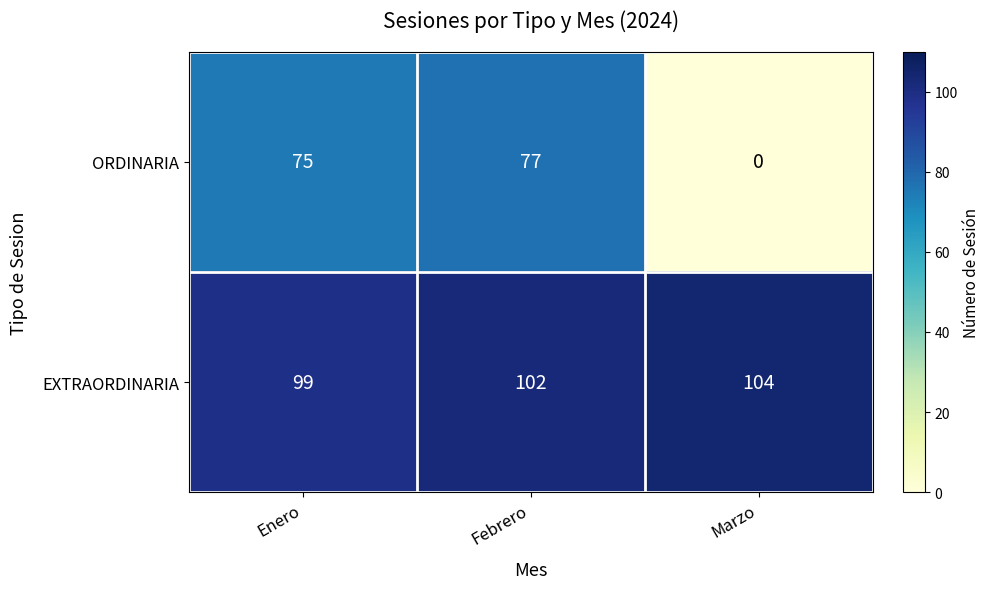

Reading left to right, what are all the values shown in this chart?

ORDINARIA: 75	77	0
EXTRAORDINARIA: 99	102	104